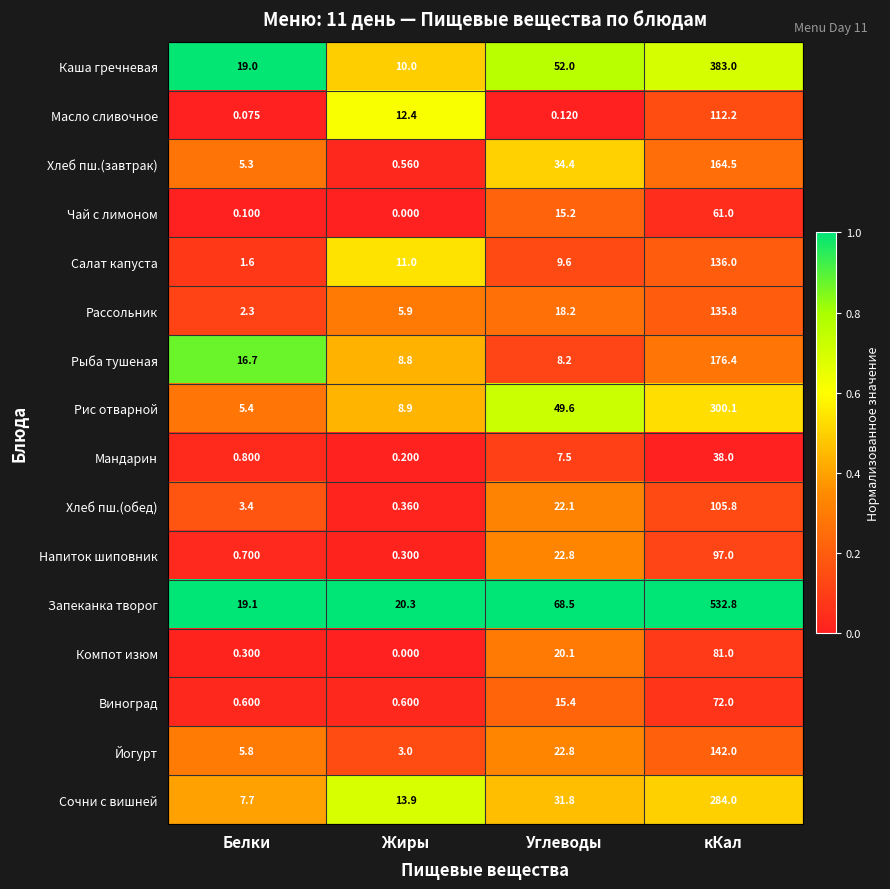

Where is Каша гречневая nearest to the value 196?

Углеводы